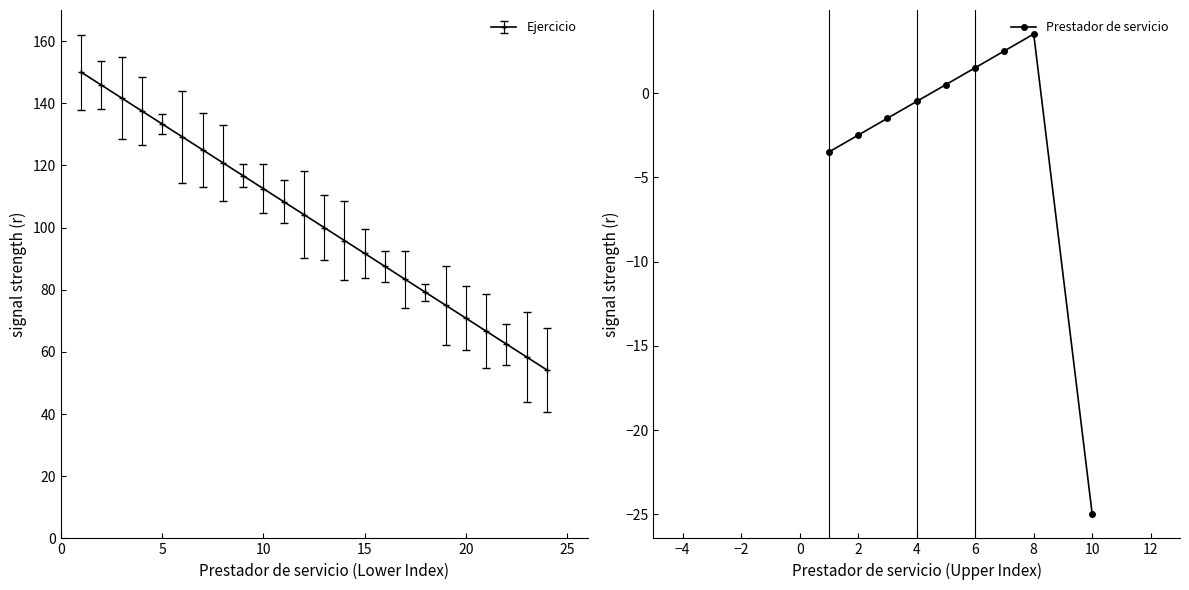

What position from the left is 20?

5